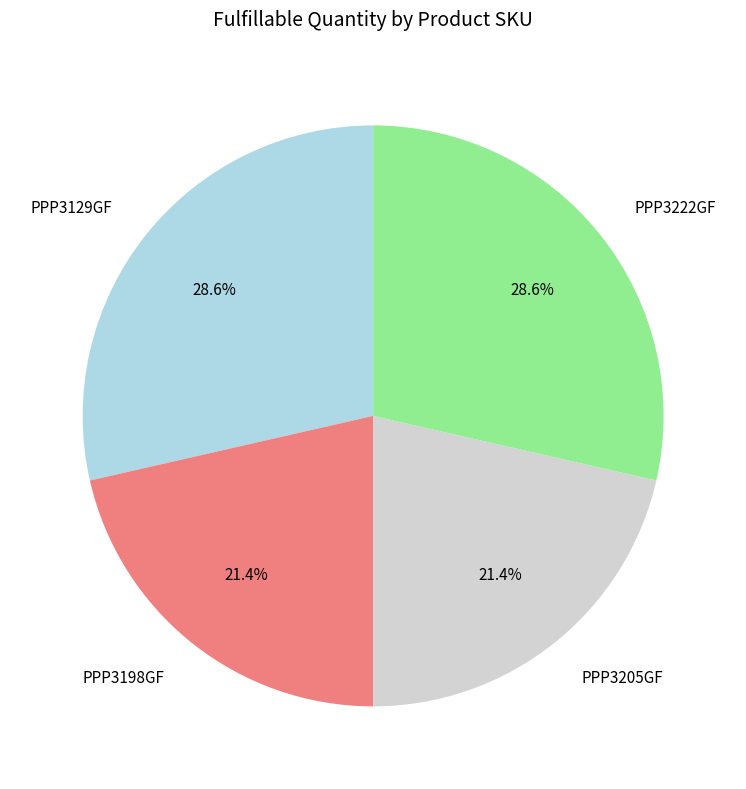

To the nearest percent, what is the difference between the largest and smallest slice percentages?

7%